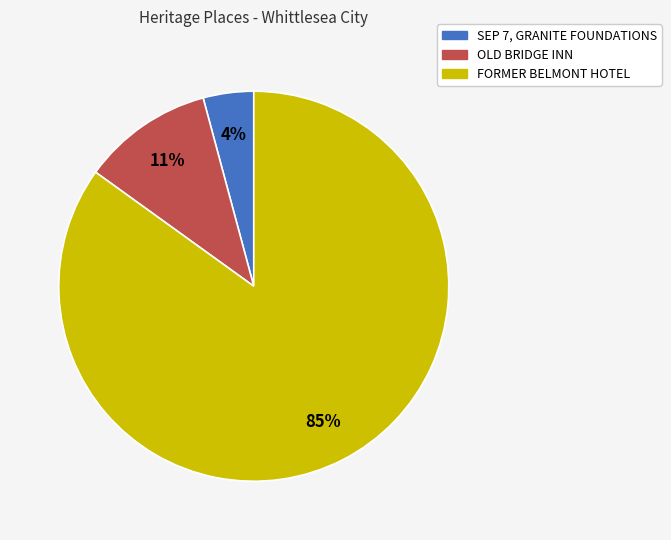

True or false: OLD BRIDGE INN accounts for 11% of the total.

True